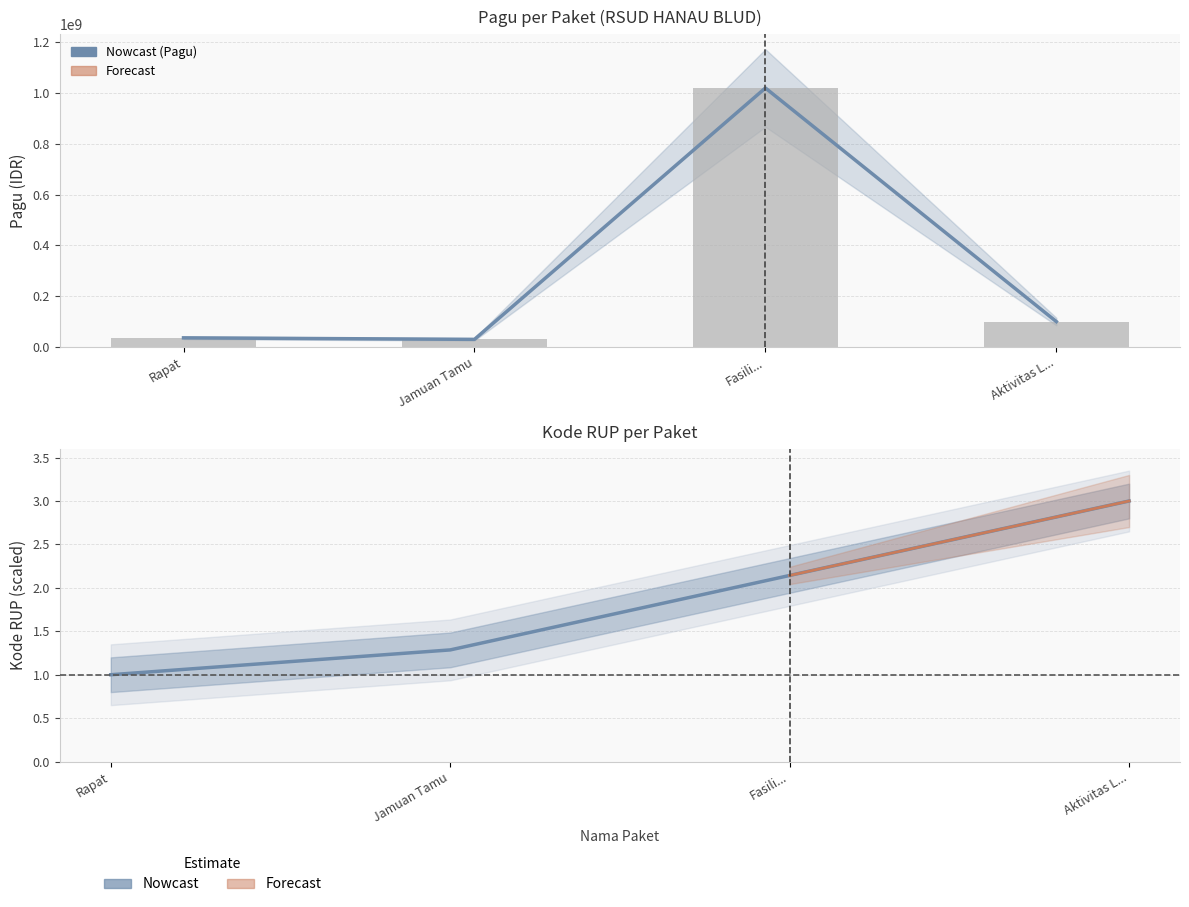

At which label does Pagu (bar) reach its peak?

Fasili...